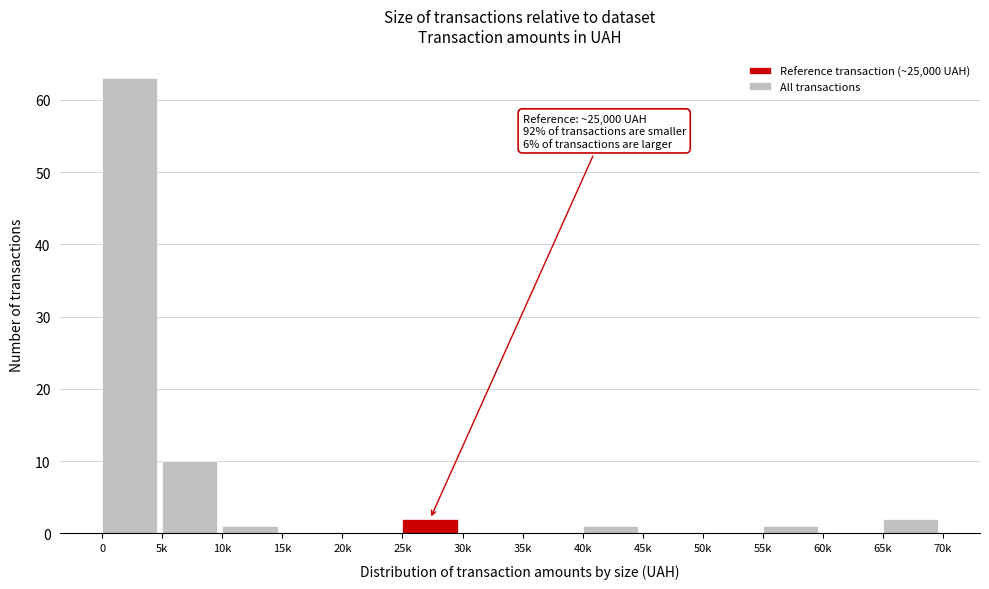

Reading left to right, list all the values displayed in this chart.

0=63	5k=10	10k=1	15k=0	20k=0	25k=2	30k=0	35k=0	40k=1	45k=0	50k=0	55k=1	60k=0	65k=2